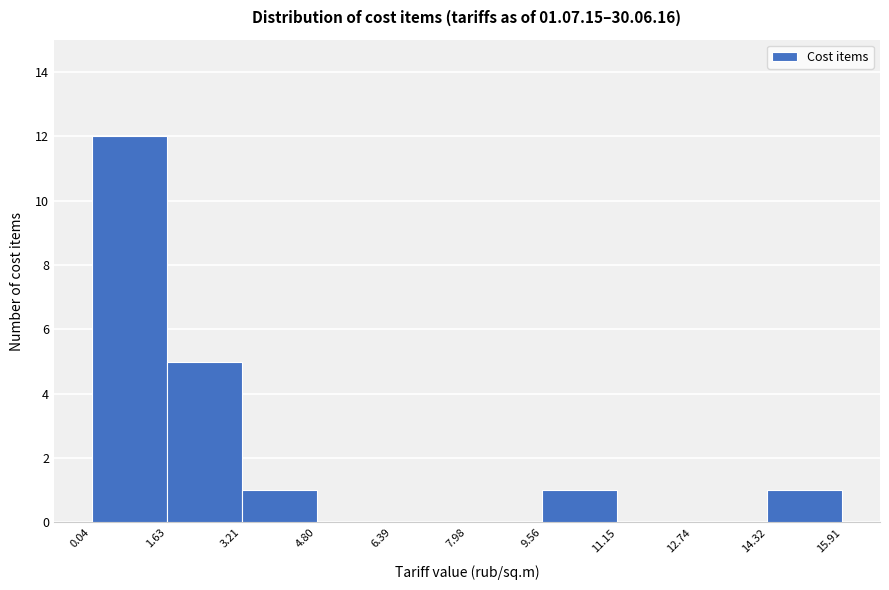

Which range on the x-axis has the tallest bar?

0.04 to 1.63